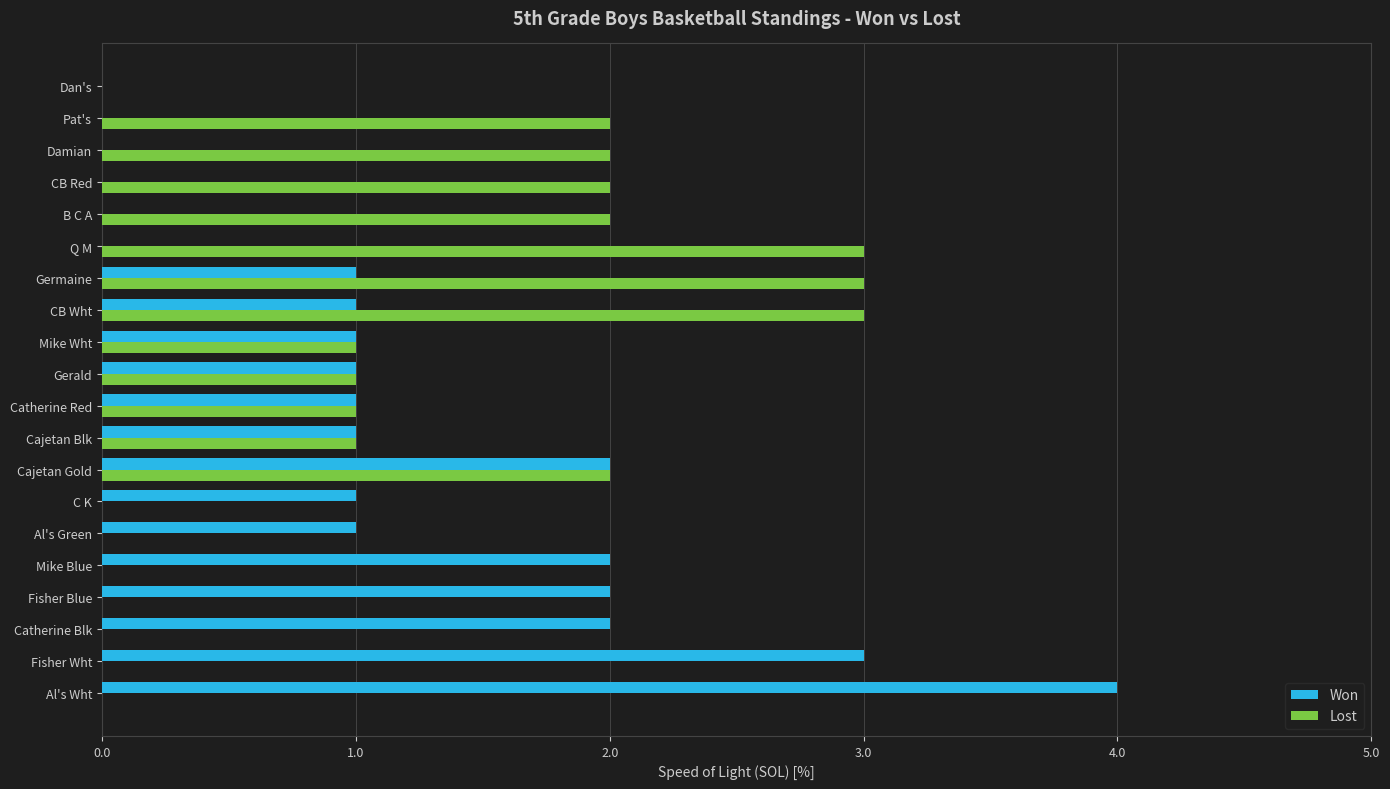

Which category has the highest value in the Won series?

Al's Wht